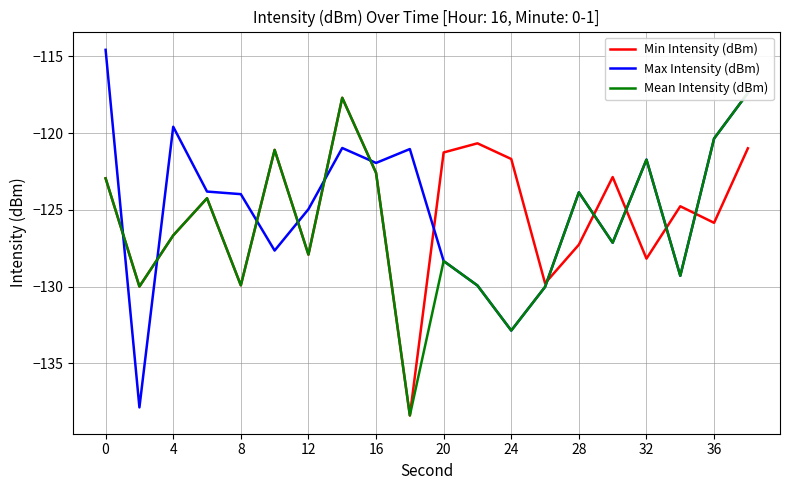

True or false: Max Intensity (dBm) has a value of -72.8 at 24.

False